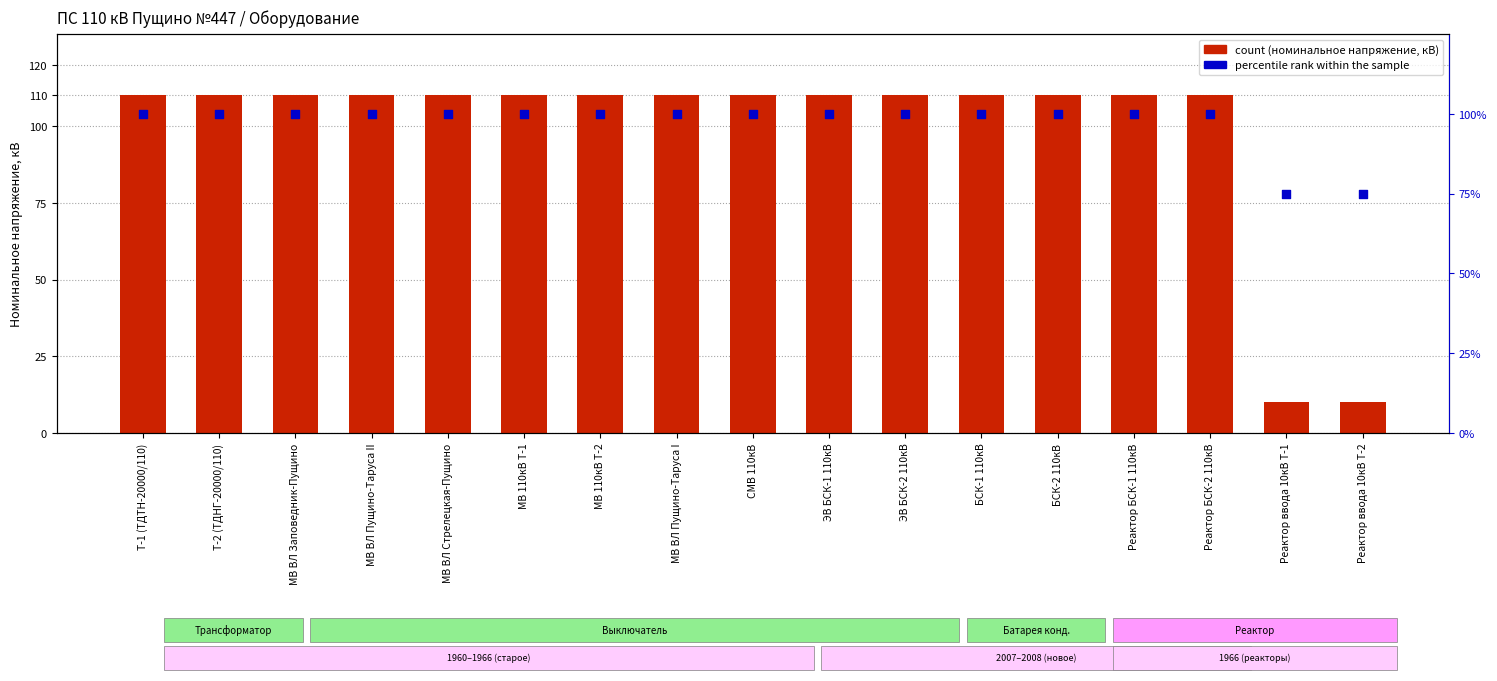

Which series has the largest total across all categories?

count (номинальное напряжение, кВ)